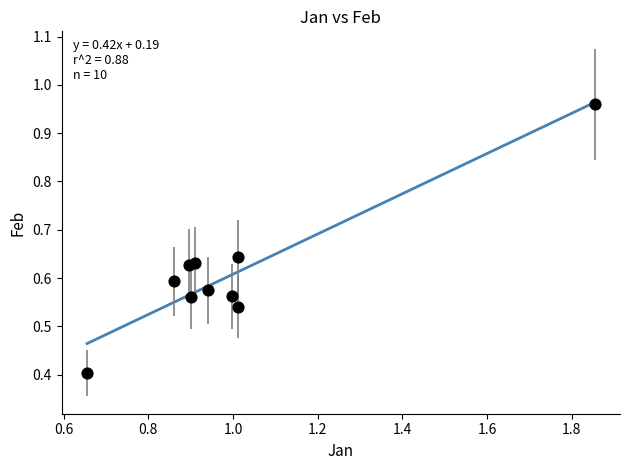

What Y value in the scatter plot is closest to 0?

0.4